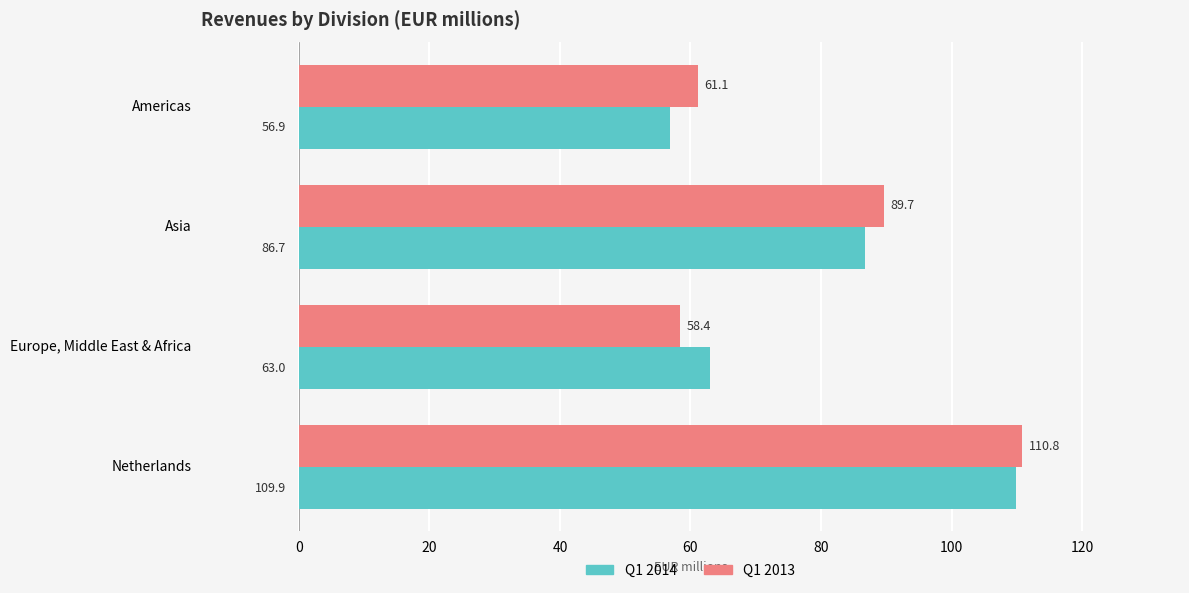

Rank the series at Americas from lowest to highest value.

Q1 2014, Q1 2013